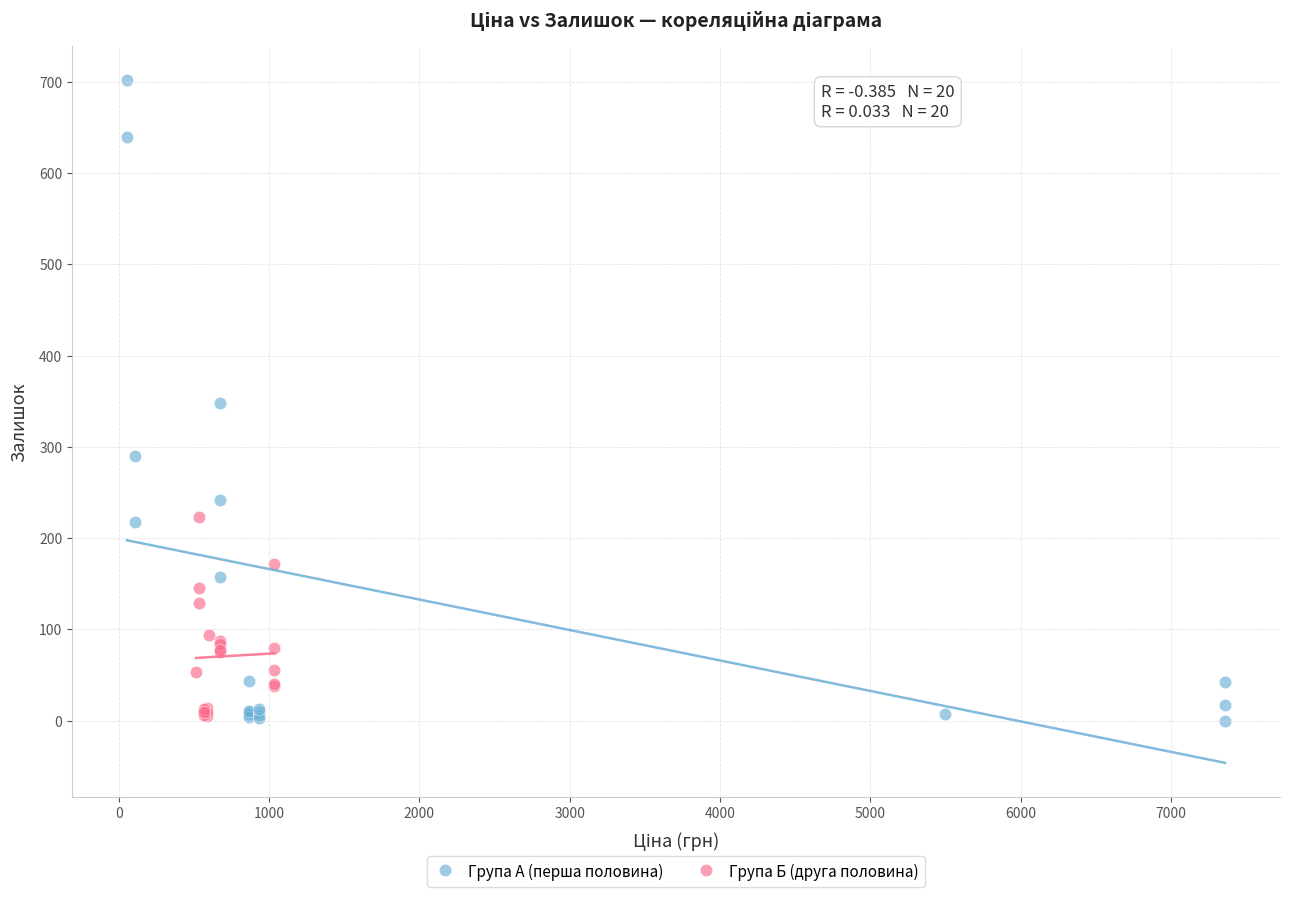

Which series has the widest spread of Y values?

Група А (перша половина)